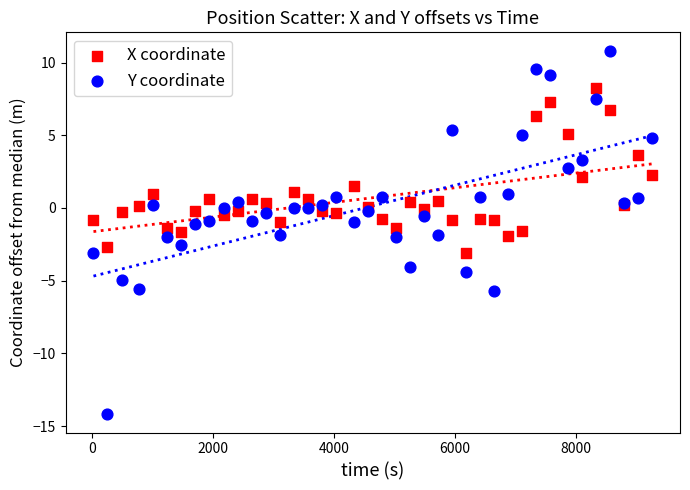

What are all the series names shown in the legend?

X coordinate, Y coordinate